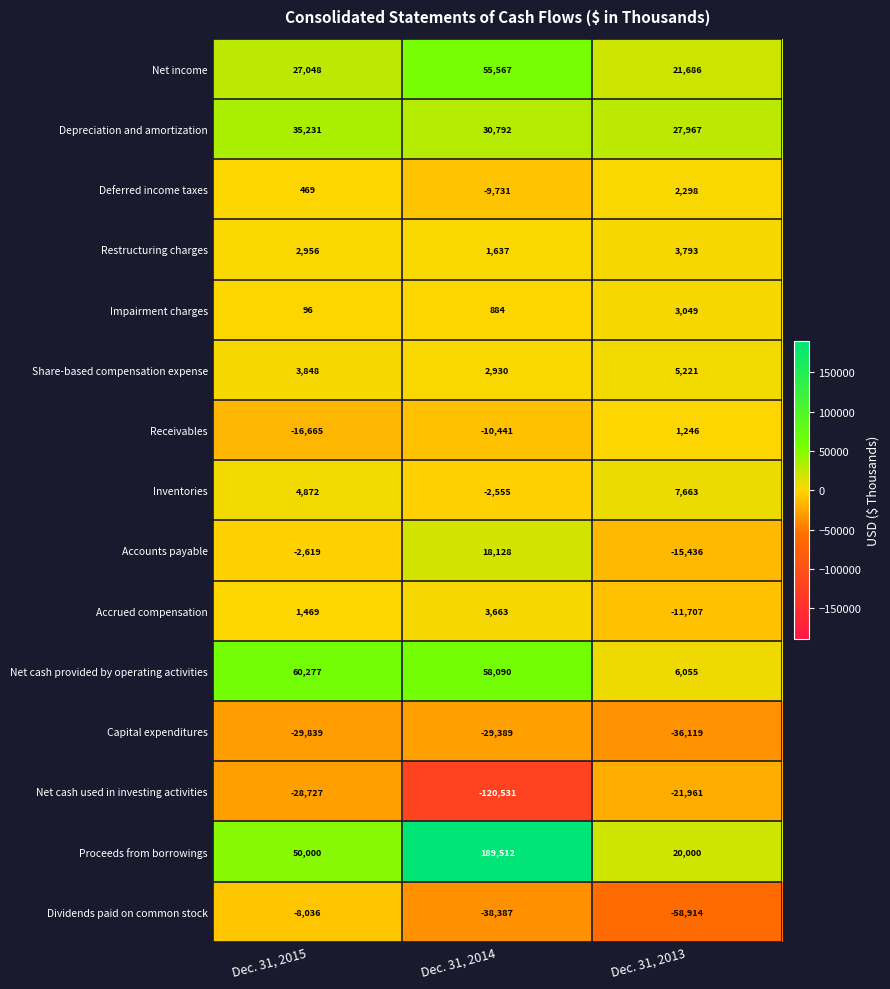

What is the total value across all series at Dec. 31, 2014?

150169